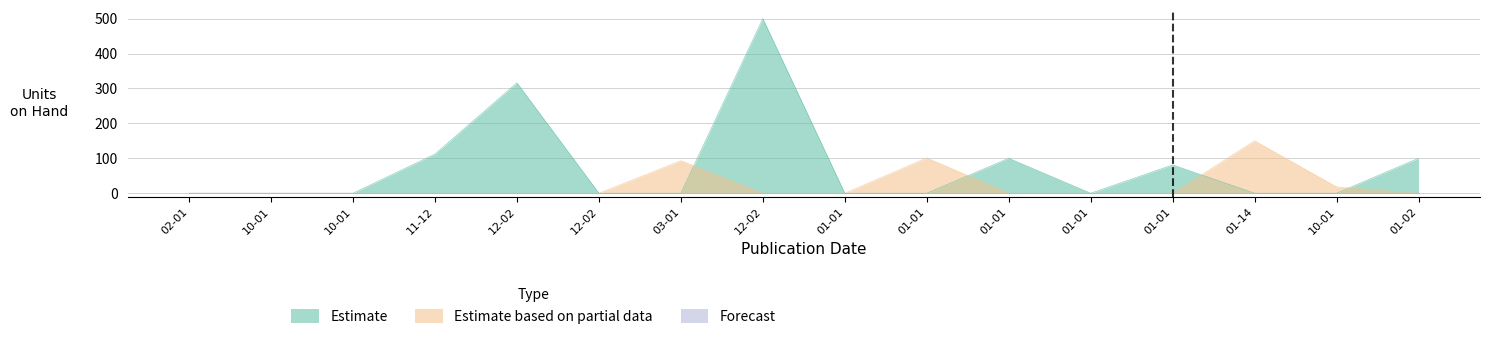

True or false: Estimate based on partial data and Estimate cross at least once.

True